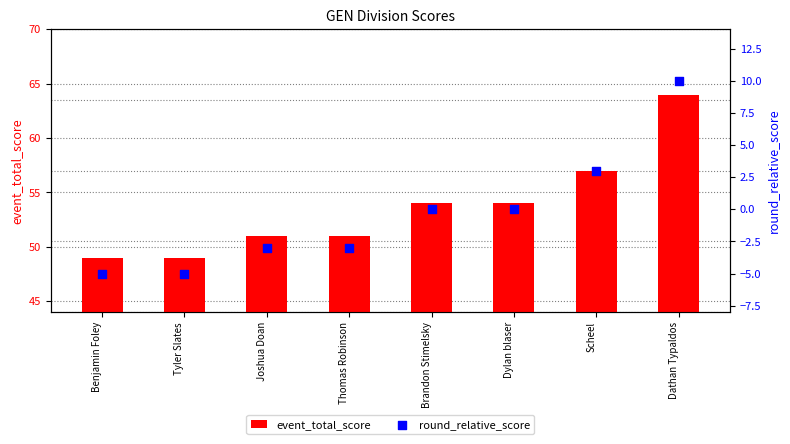

Is the value of event_total_score at Benjamin Foley greater than the value of round_relative_score at Brandon Stimelsky?

Yes